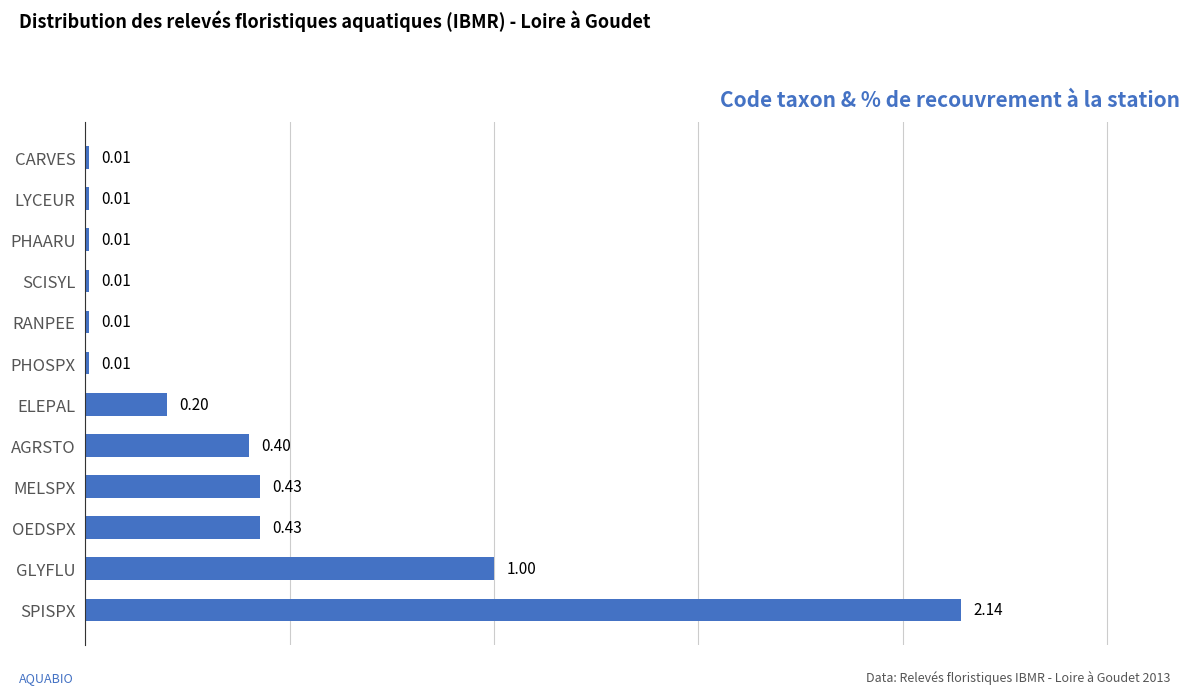

At which label is the value closest to 1?

GLYFLU